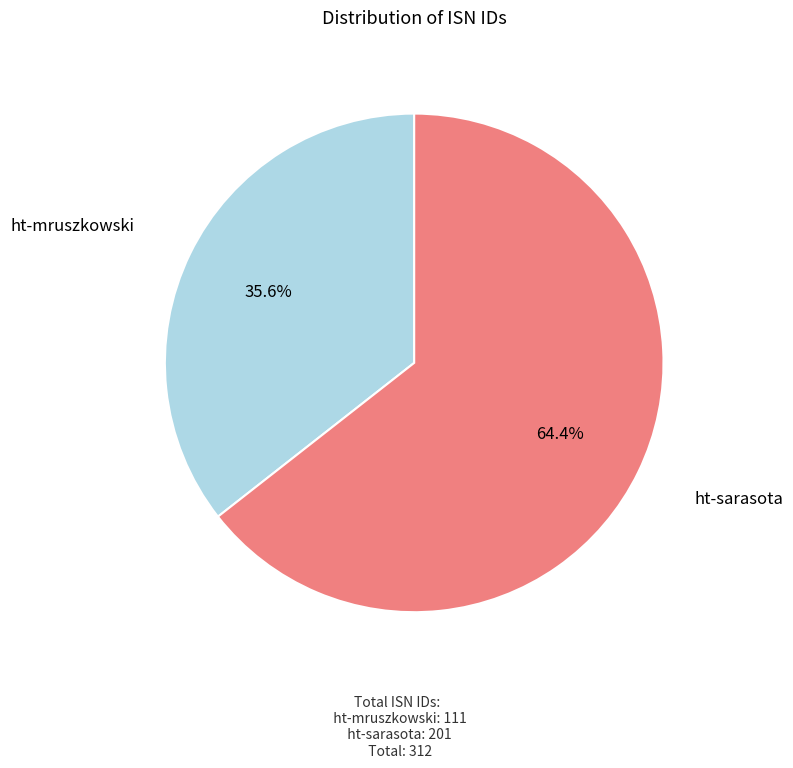

How many slices are in this pie chart?

2